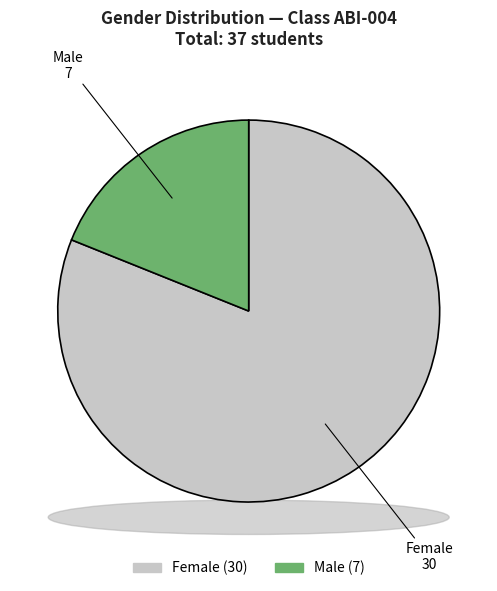

To the nearest percent, what portion does Female represent?

81%